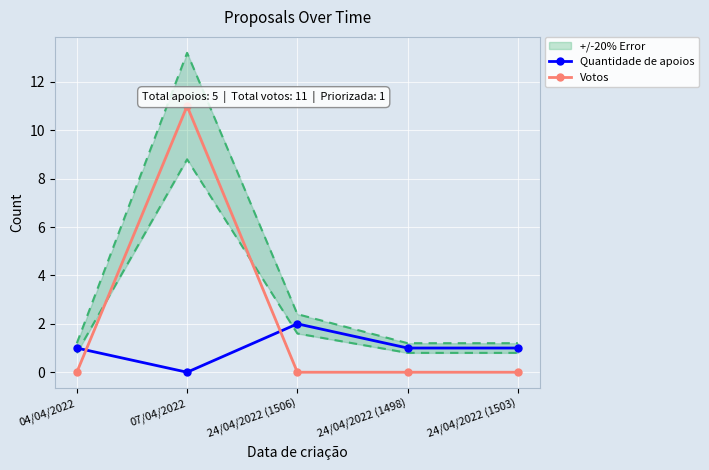

What is the sum of the Votos values at 04/04/2022 and 07/04/2022?

11